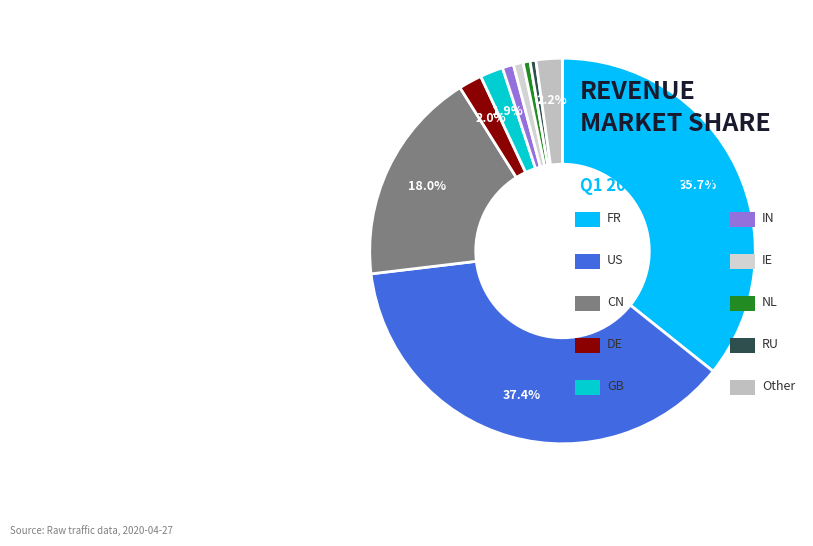

Does any single category account for the majority?

No